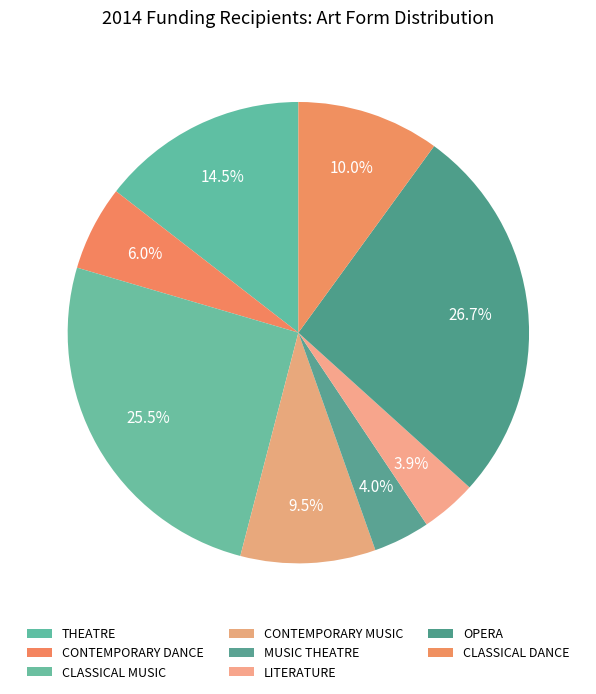

Rank the categories by value from lowest to highest.

LITERATURE, MUSIC THEATRE, CONTEMPORARY DANCE, CONTEMPORARY MUSIC, CLASSICAL DANCE, THEATRE, CLASSICAL MUSIC, OPERA